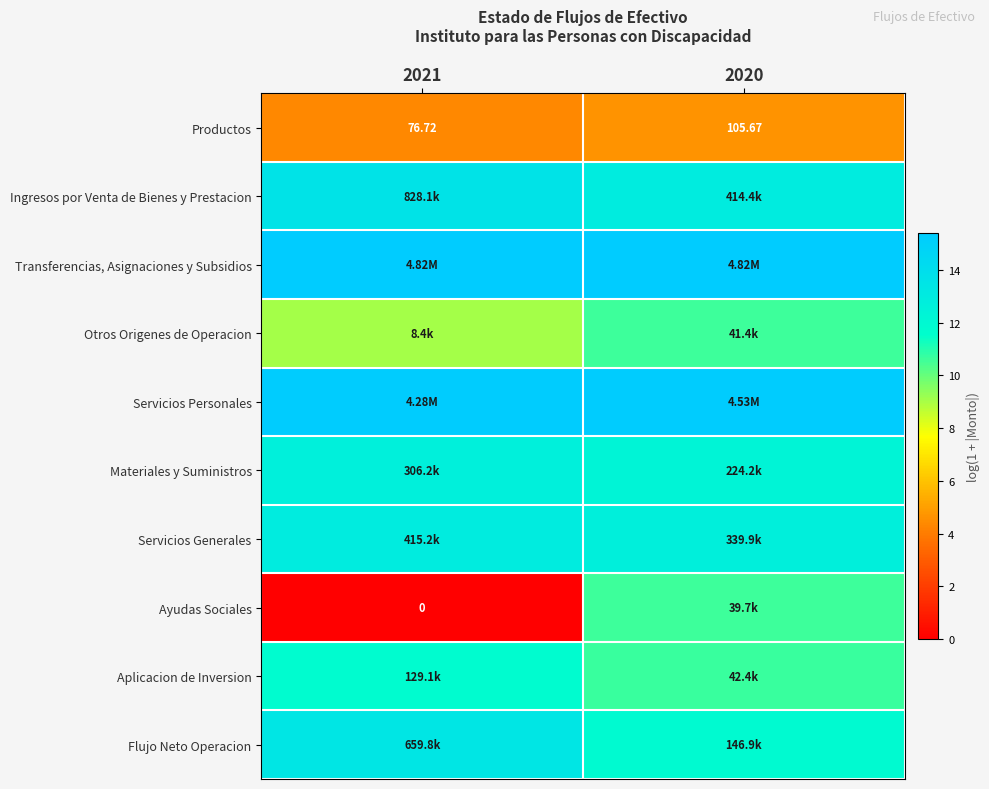

Count the number of categories in the chart.

2